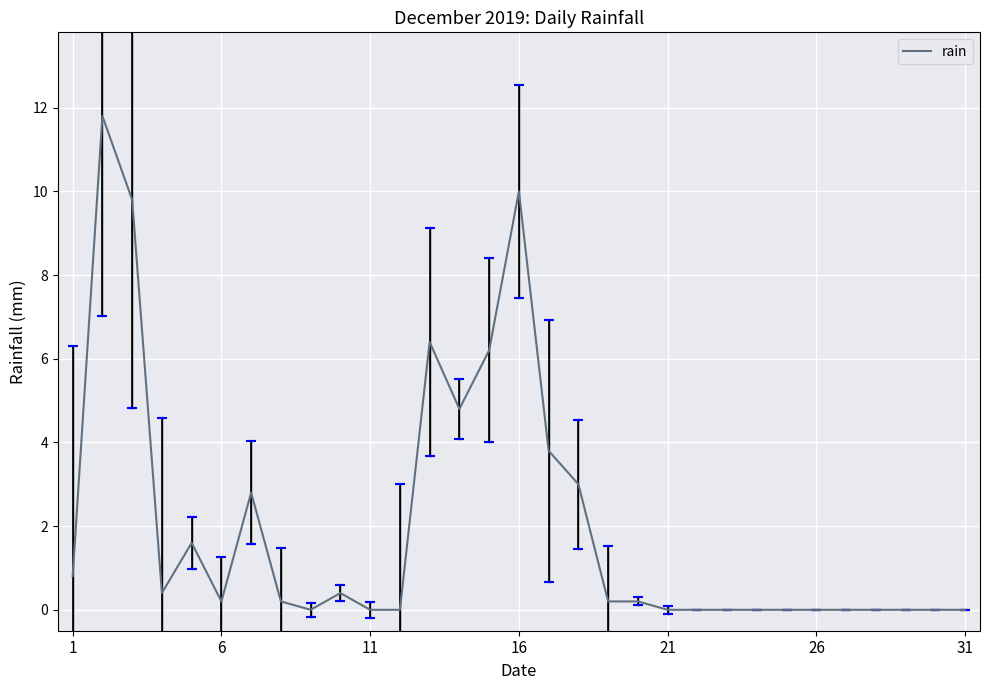

What is the difference between the maximum and minimum values?

11.8